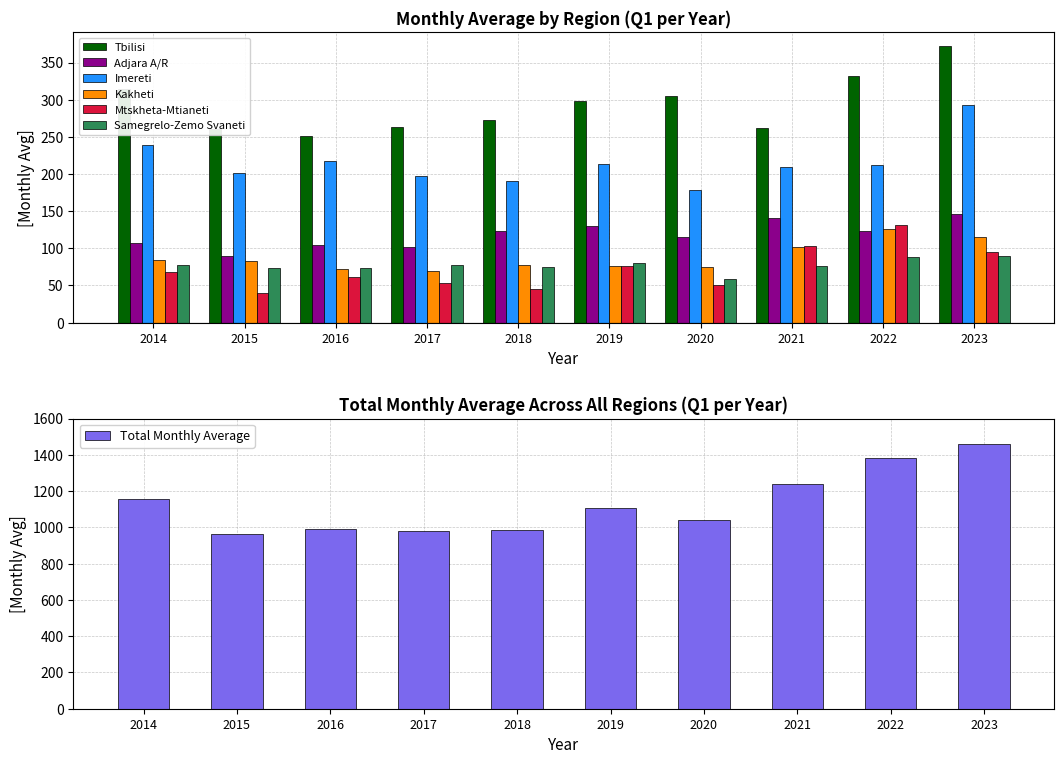

What is the value of the Adjara A/R bar at the 5th from the left?

123.3